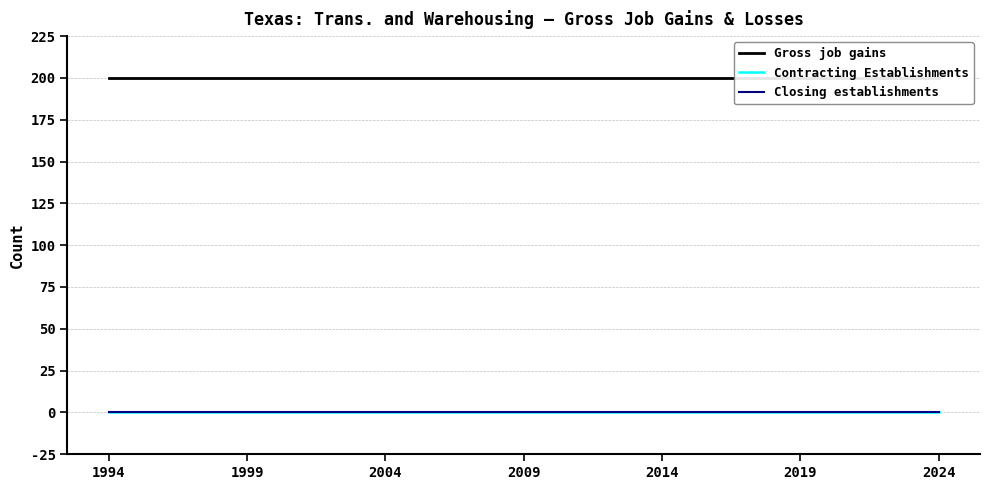

The Gross job gains series shows 200 at 11. True or false?

True